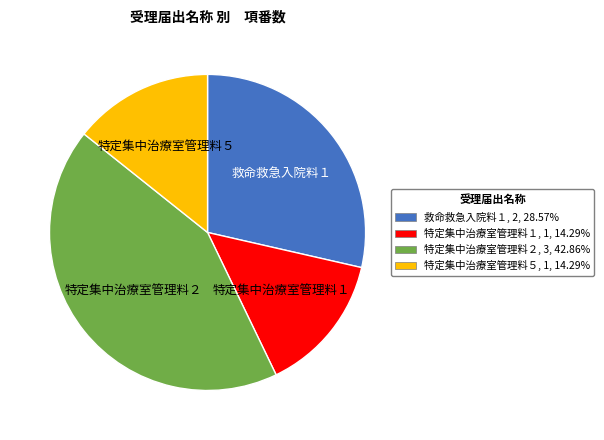

Is the sum of 救命救急入院料１ and 特定集中治療室管理料１ greater than half?

No